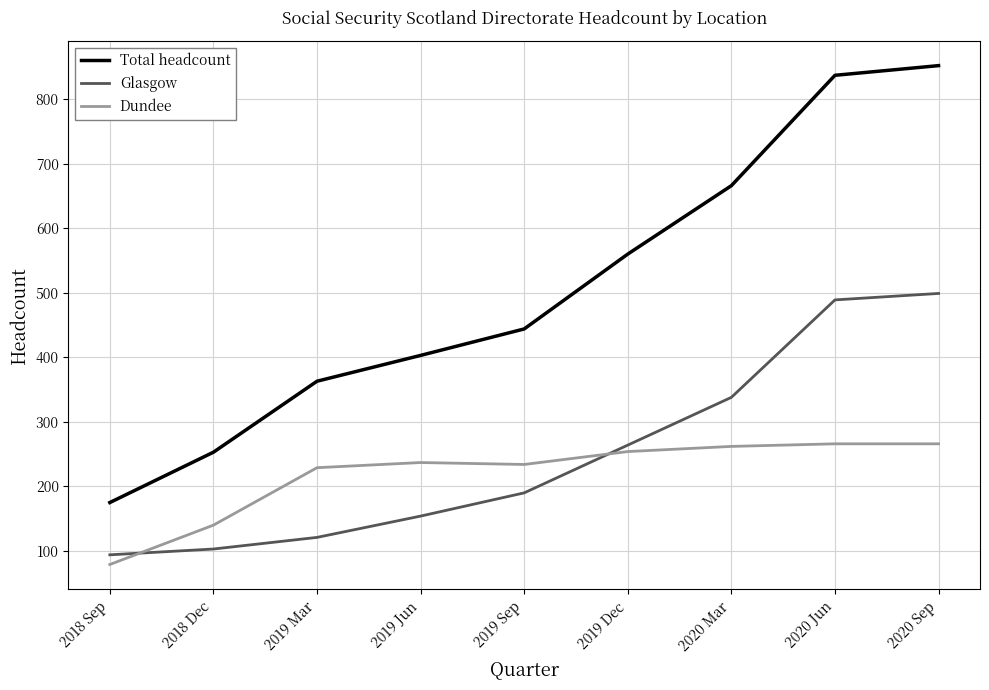

Which series has the largest range (max minus min)?

Total headcount